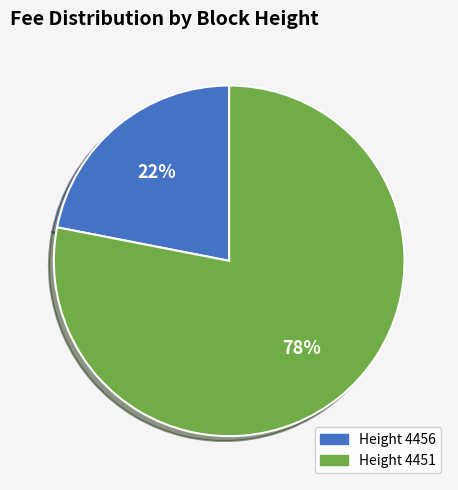

Is there a majority slice in this chart?

Yes